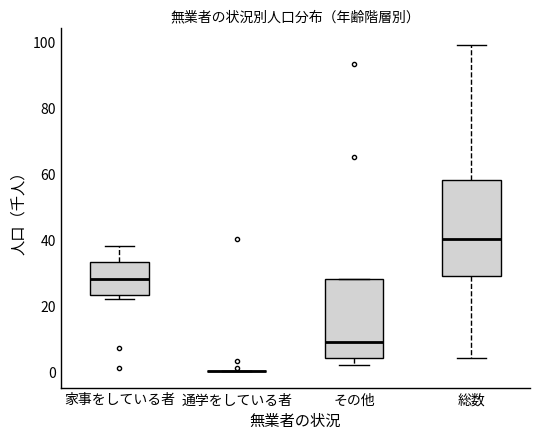

Which box is the tallest, from its lower edge to its upper edge?

総数